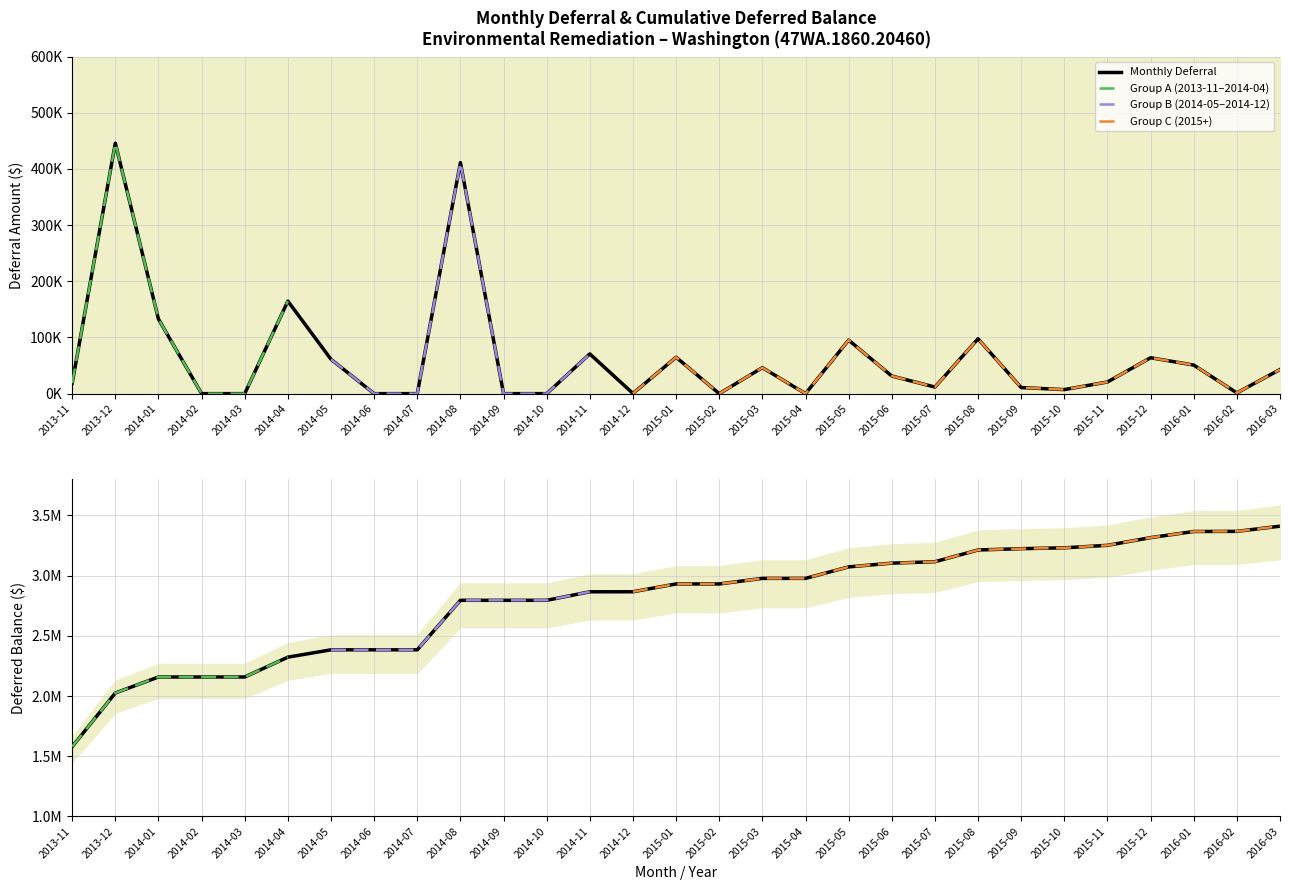

At which category is the sum across all series the highest?

2016-03